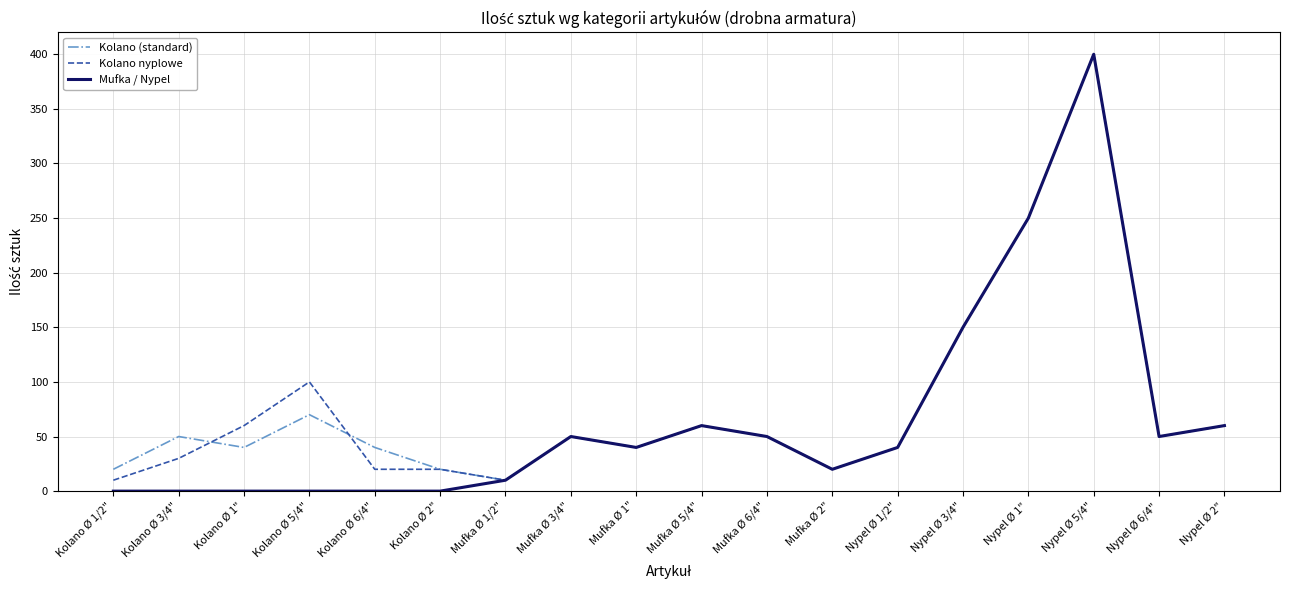

What is the maximum value shown in the chart?

400